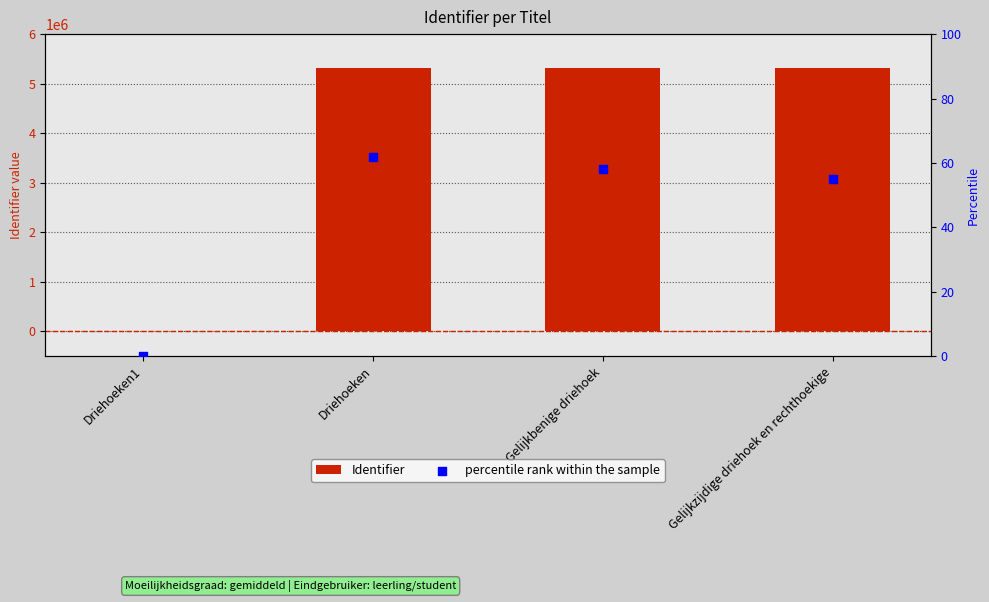

What are all the series names shown in the legend?

Identifier, percentile rank within the sample